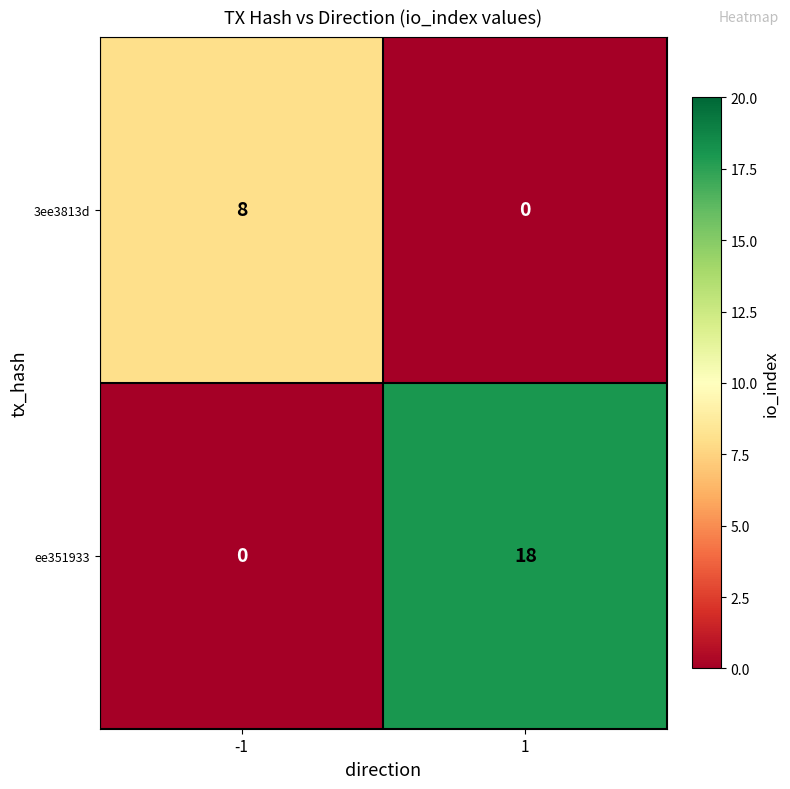

Reading left to right, list all the values displayed in this chart.

3ee3813d: -1=8	1=0
ee351933: -1=0	1=18